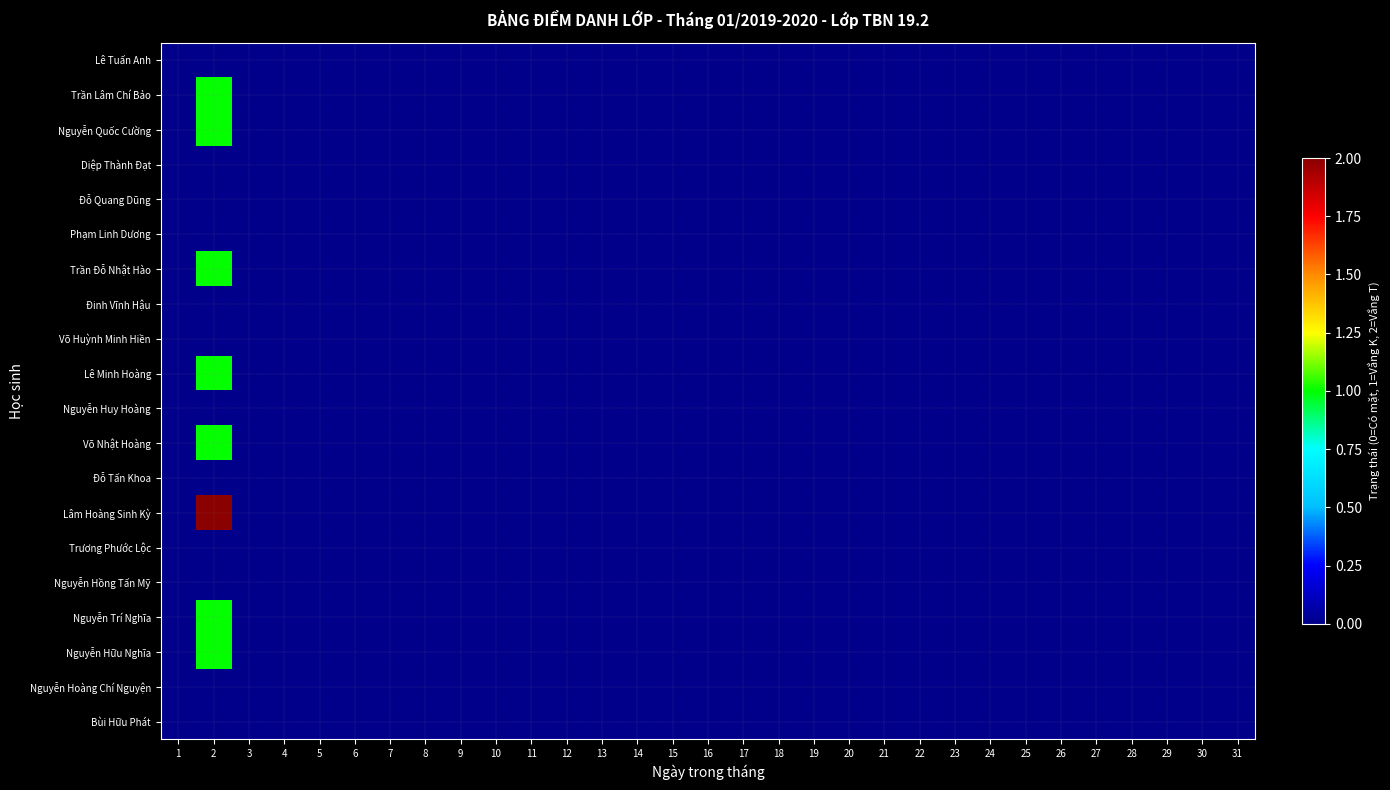

How many categories are shown in the chart?

31